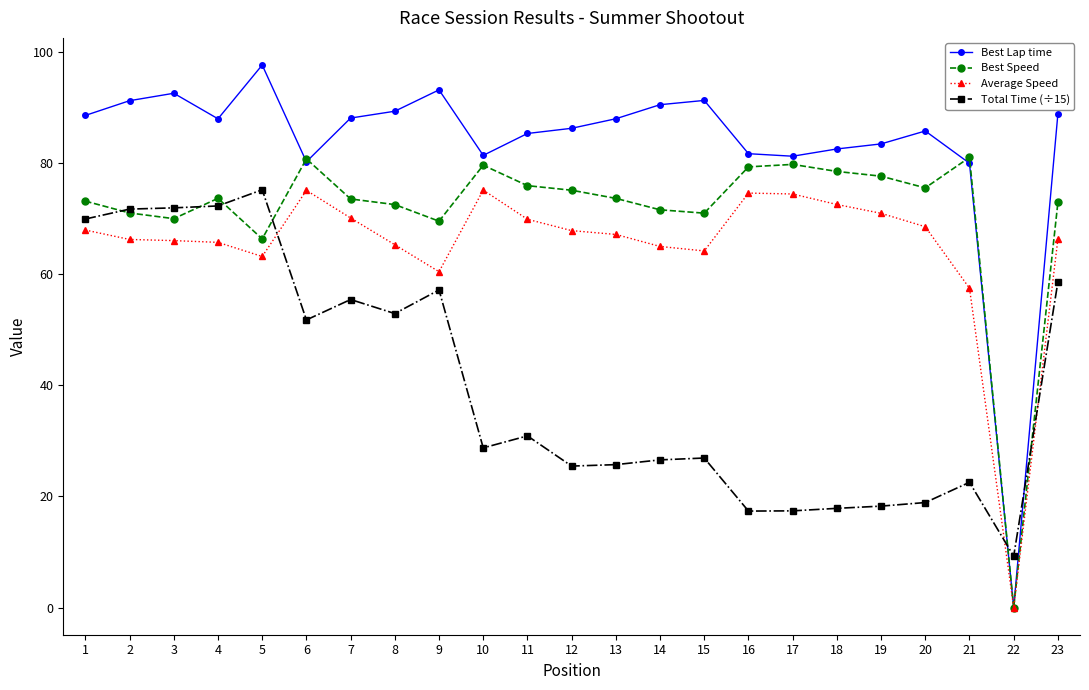

How many values in Best Lap time are above zero?

22